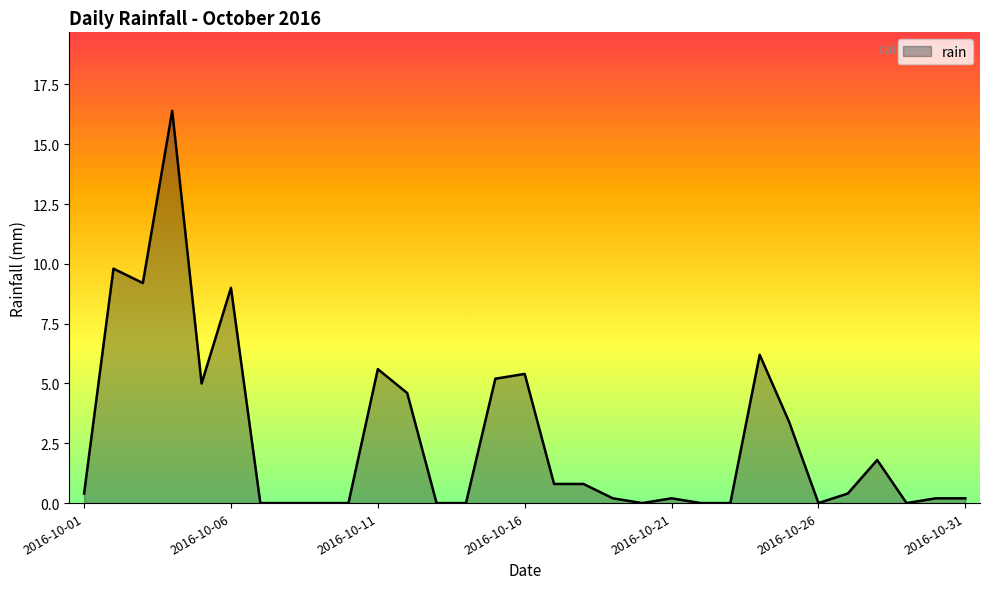

What is the difference between the maximum and minimum values?

16.4